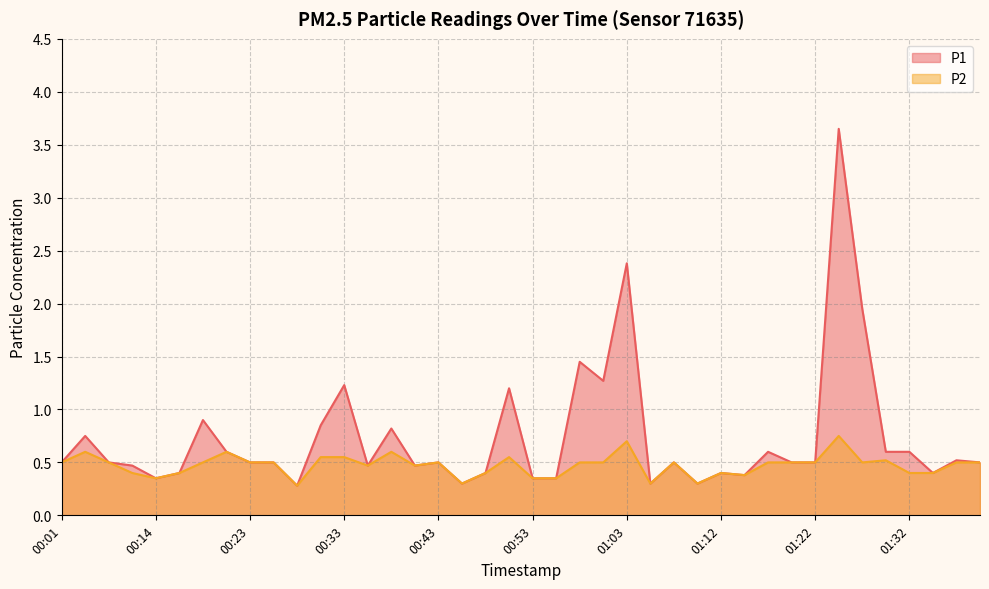

Does the chart display data point markers on the line(s)?

No